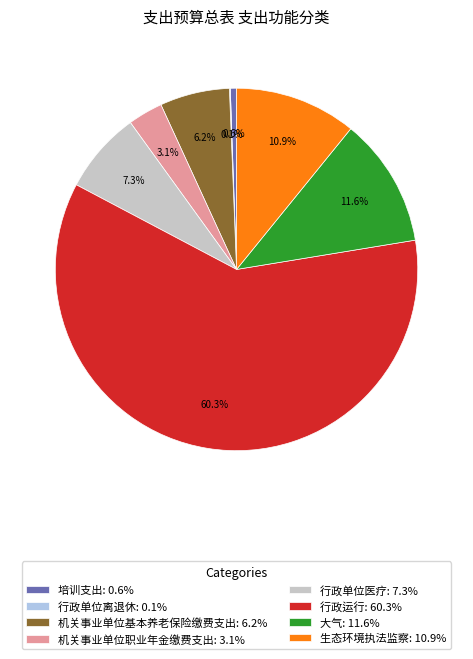

Combined, do 行政运行 and 机关事业单位基本养老保险缴费支出 account for over 50%?

Yes